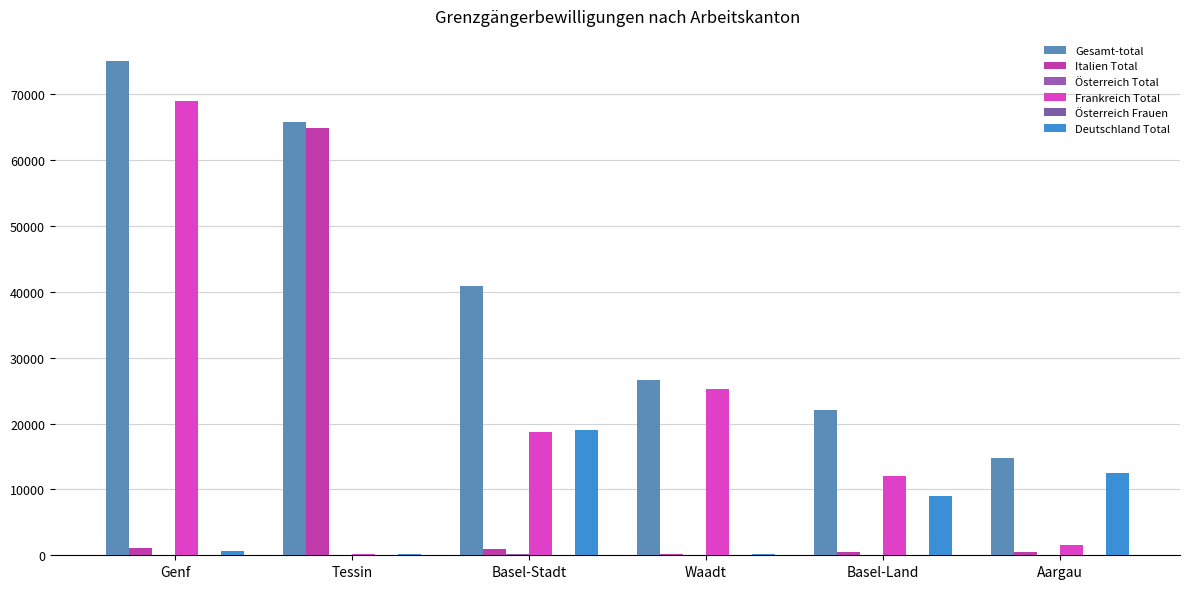

Where is Österreich Total nearest to the value 70?

Aargau